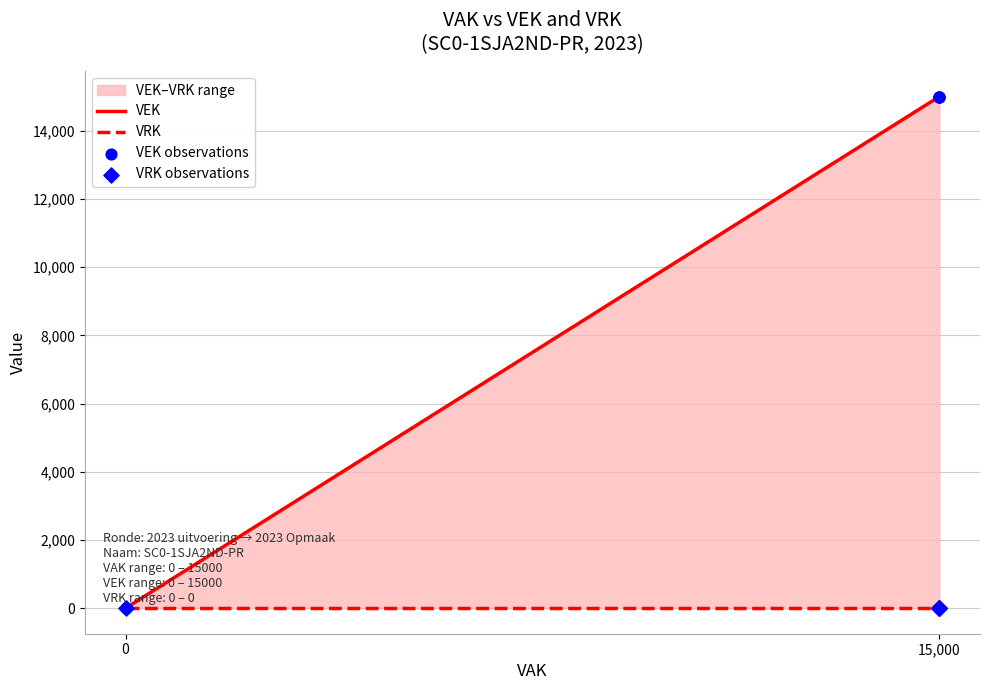

Which series reaches the minimum Y coordinate?

VEK